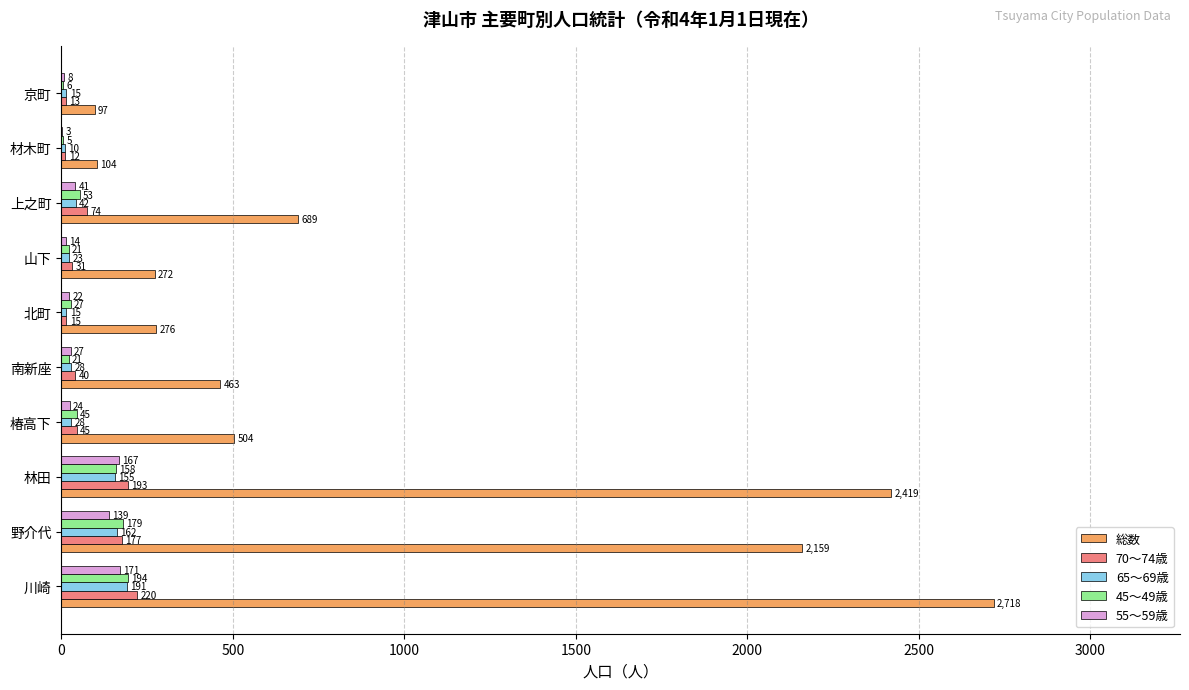

How many data points does each series have?

10